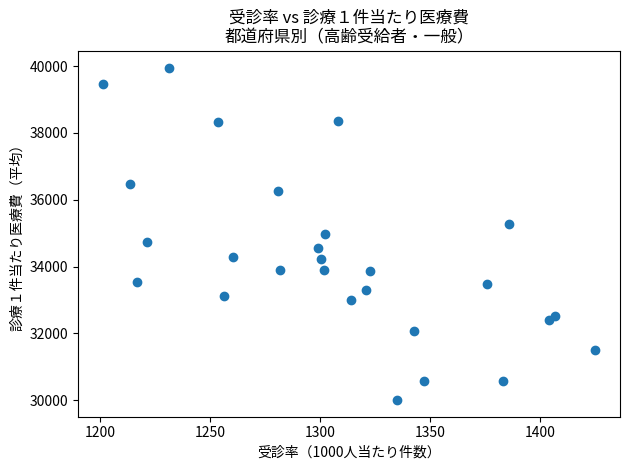

What is the range of X values (max minus min)?

223.8